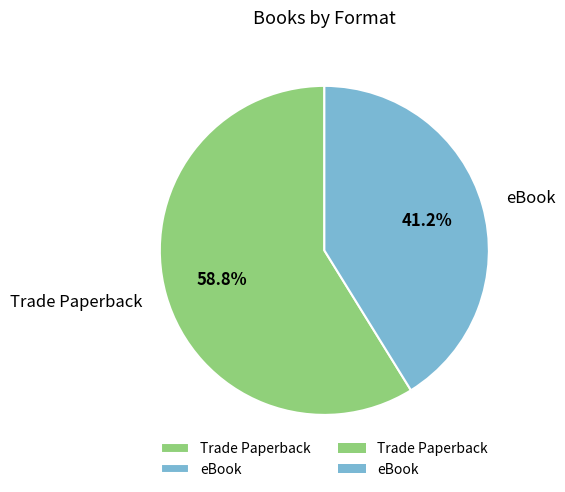

Is there a majority slice in this chart?

Yes